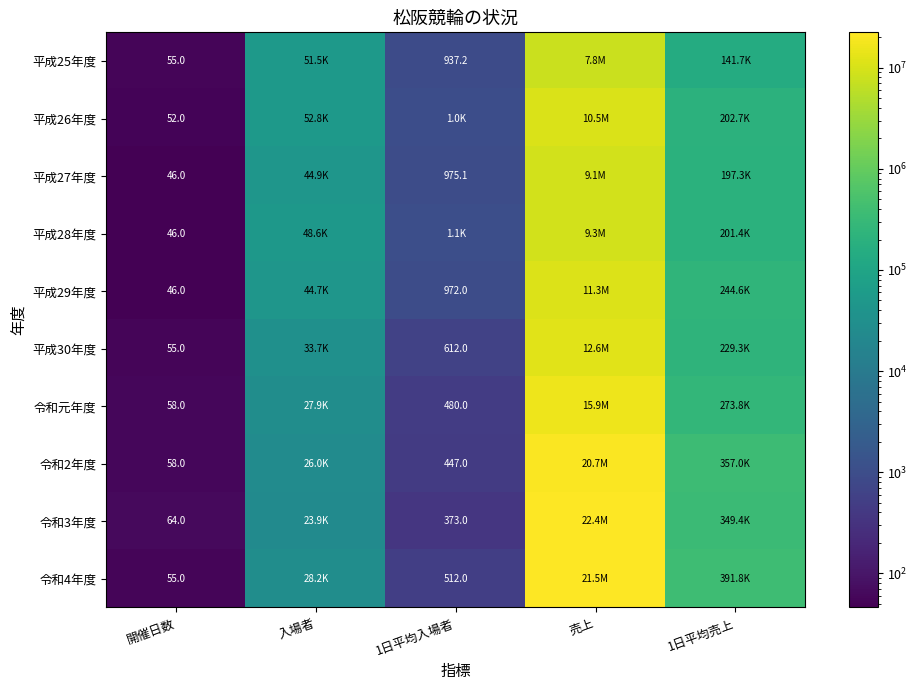

Which series has the largest range (max minus min)?

令和3年度